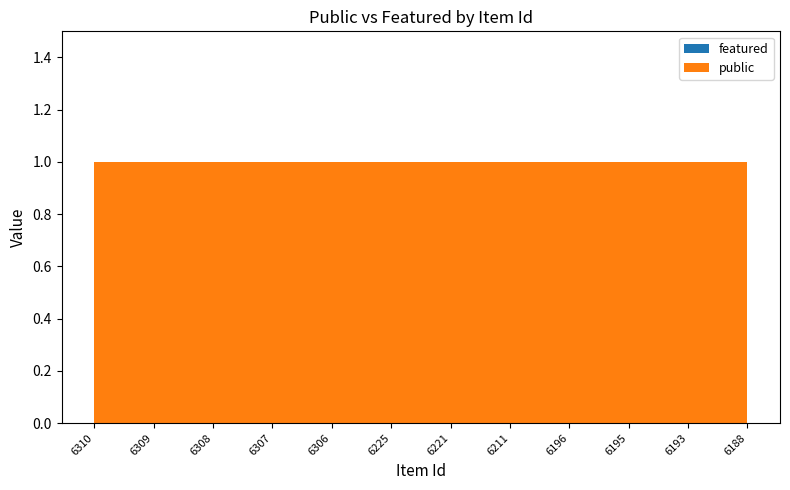

Reading left to right, extract all data points from this chart.

public: 6310=1	6309=1	6308=1	6307=1	6306=1	6225=1	6221=1	6211=1	6196=1	6195=1	6193=1	6188=1
featured: 6310=0	6309=0	6308=0	6307=0	6306=0	6225=0	6221=0	6211=0	6196=0	6195=0	6193=0	6188=0